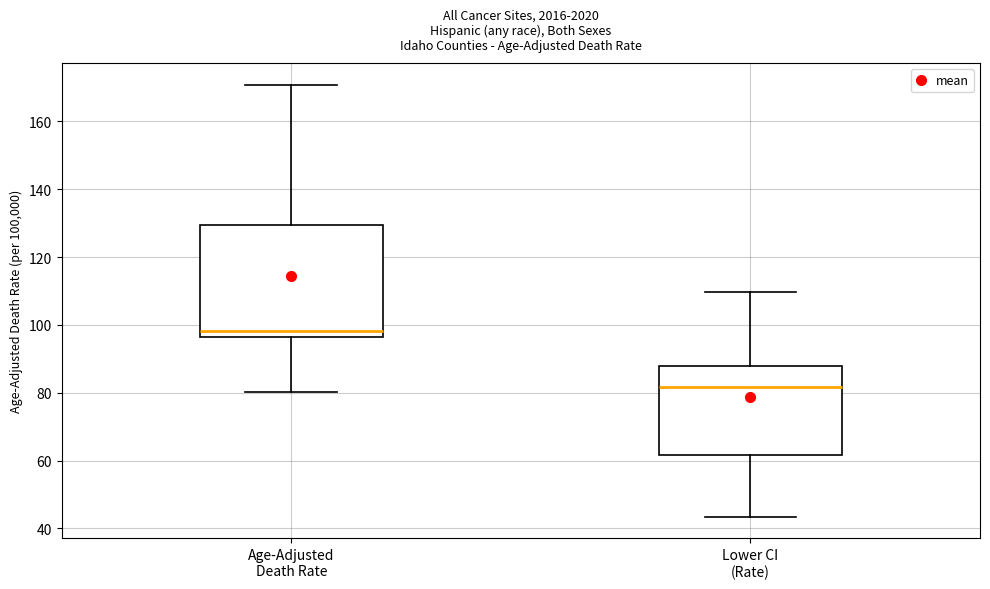

Which box has the highest median line?

Age-Adjusted Death Rate